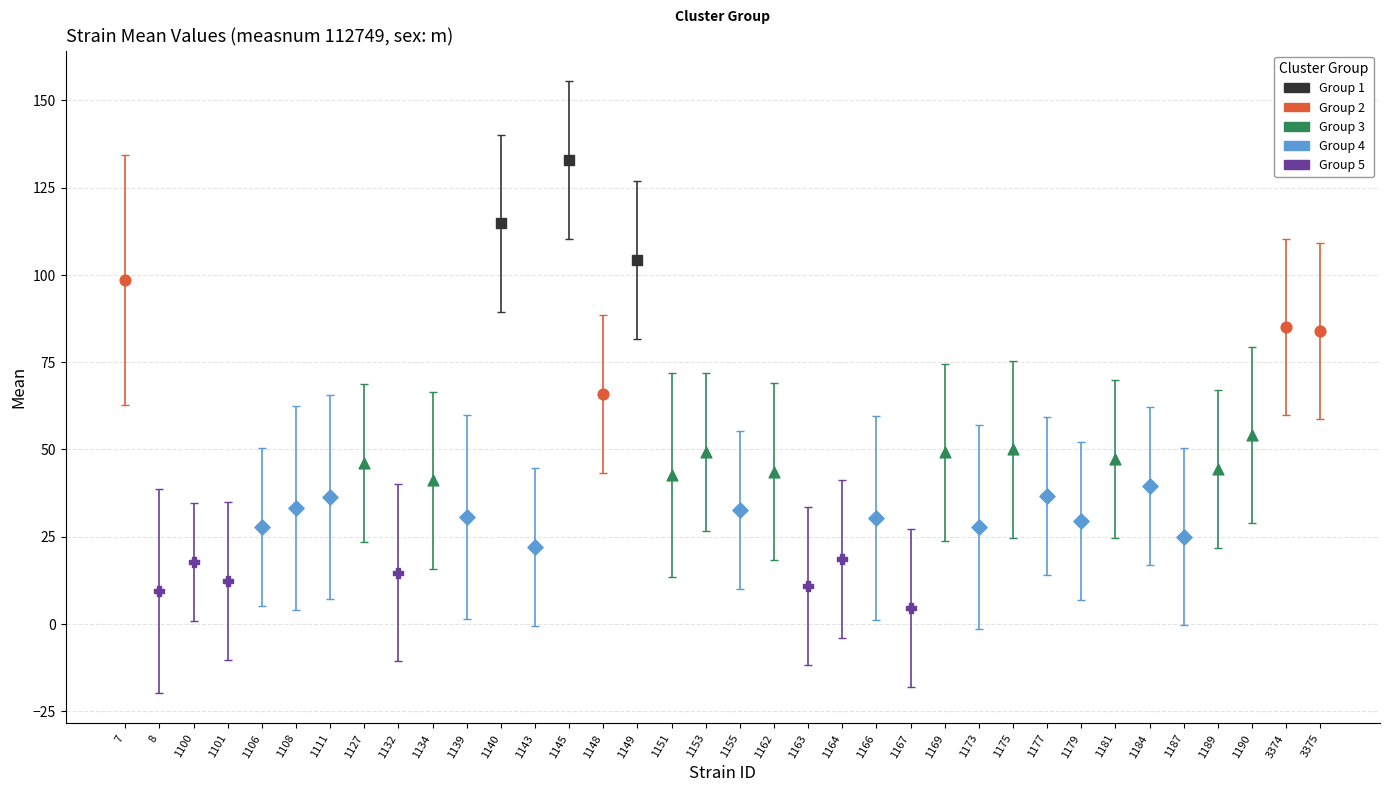

Which series contains the lowest Y value?

Group 5